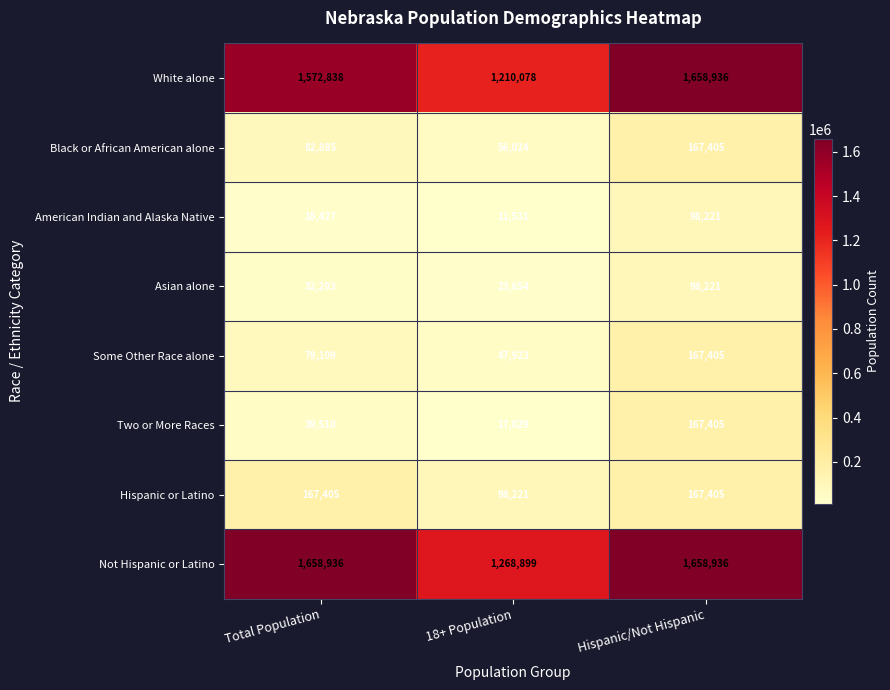

The Some Other Race alone series shows 65340 at 18+ Population. True or false?

False